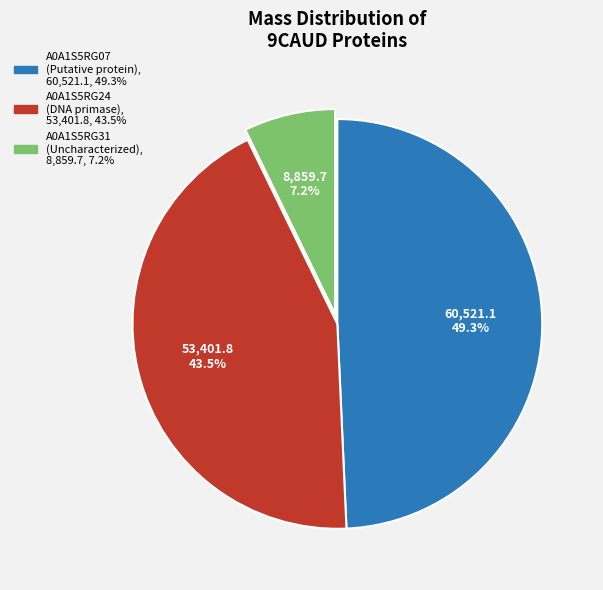

What percentage do A0A1S5RG07 (Putative protein) and A0A1S5RG31 (Uncharacterized) together represent?

56.5%